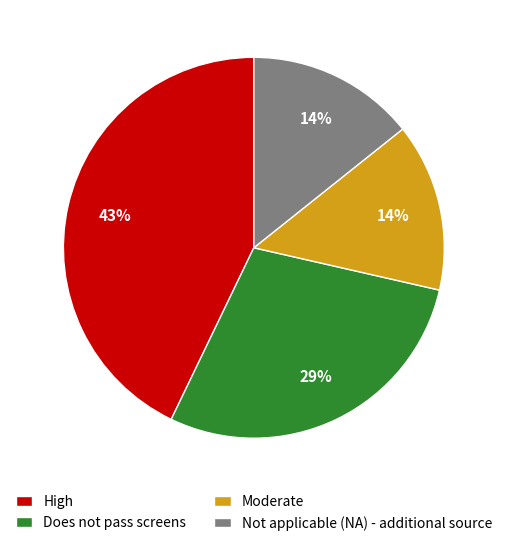

The Moderate slice represents 25% of the pie. True or false?

False